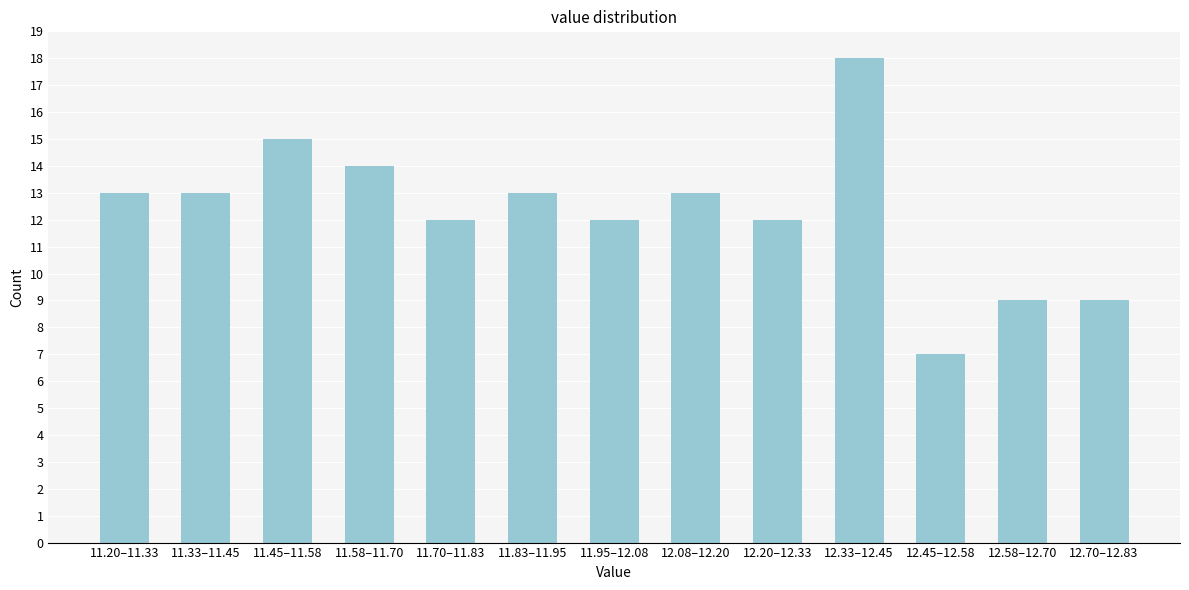

Reading left to right, extract all data points from this chart.

11.20–11.33=13	11.33–11.45=13	11.45–11.58=15	11.58–11.70=14	11.70–11.83=12	11.83–11.95=13	11.95–12.08=12	12.08–12.20=13	12.20–12.33=12	12.33–12.45=18	12.45–12.58=7	12.58–12.70=9	12.70–12.83=9